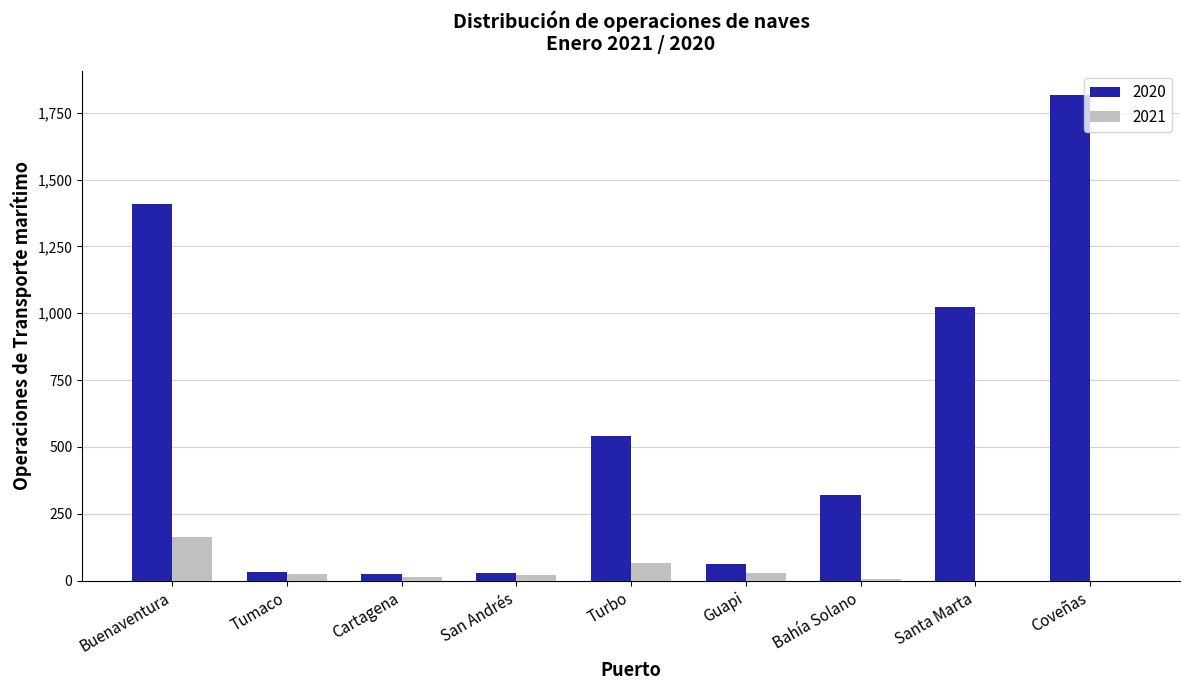

Is the value of 2021 at Coveñas greater than the value of 2020 at Tumaco?

No